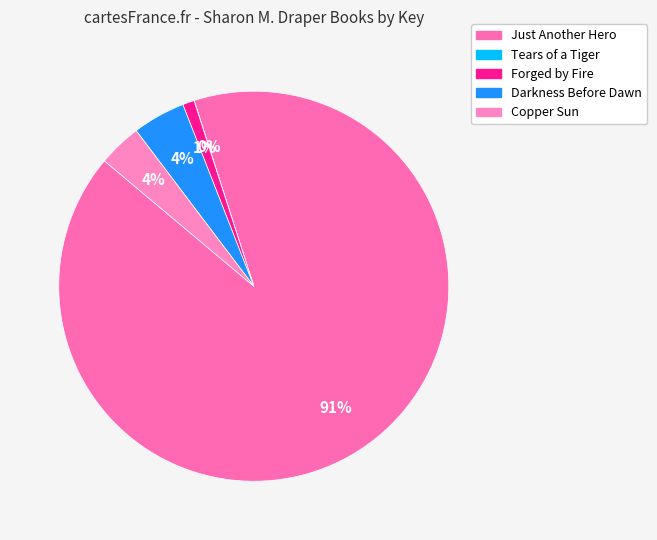

To the nearest percent, what is the difference between the largest and smallest slice percentages?

91%